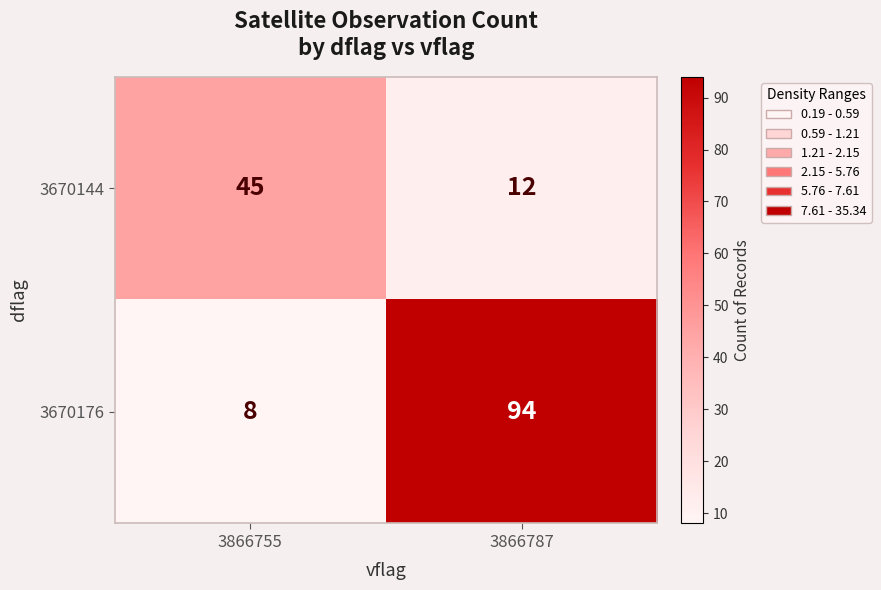

Which series has the largest range (max minus min)?

3670176